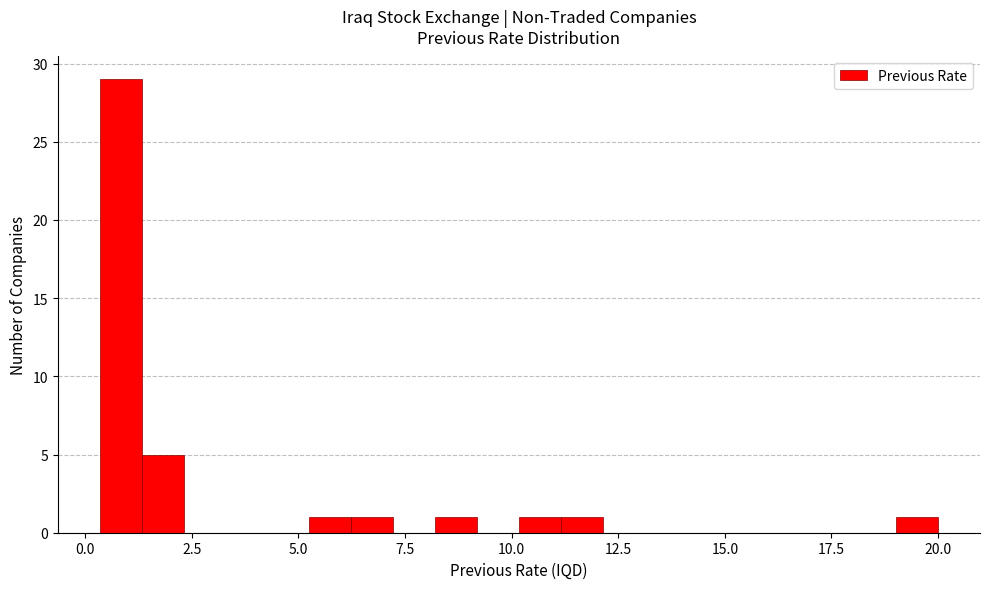

Around what value on the x-axis is the tallest bar? Give the approximate position of its centre, as read against the axis.

1.0